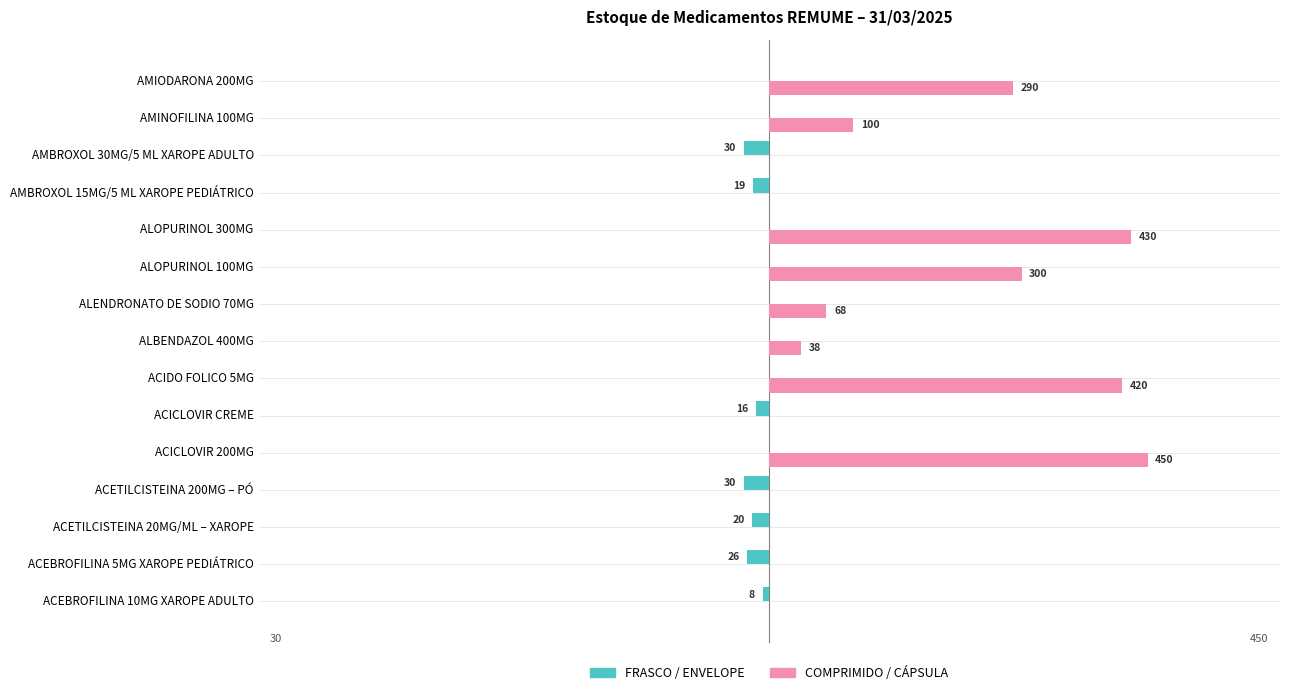

Where is FRASCO / ENVELOPE nearest to the value -15?

ACICLOVIR CREME